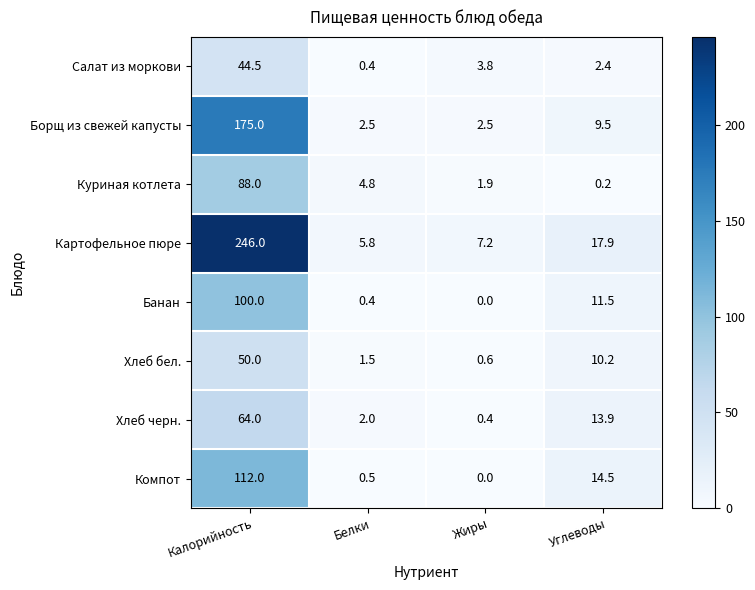

What is the average value of the Компот series?

31.8